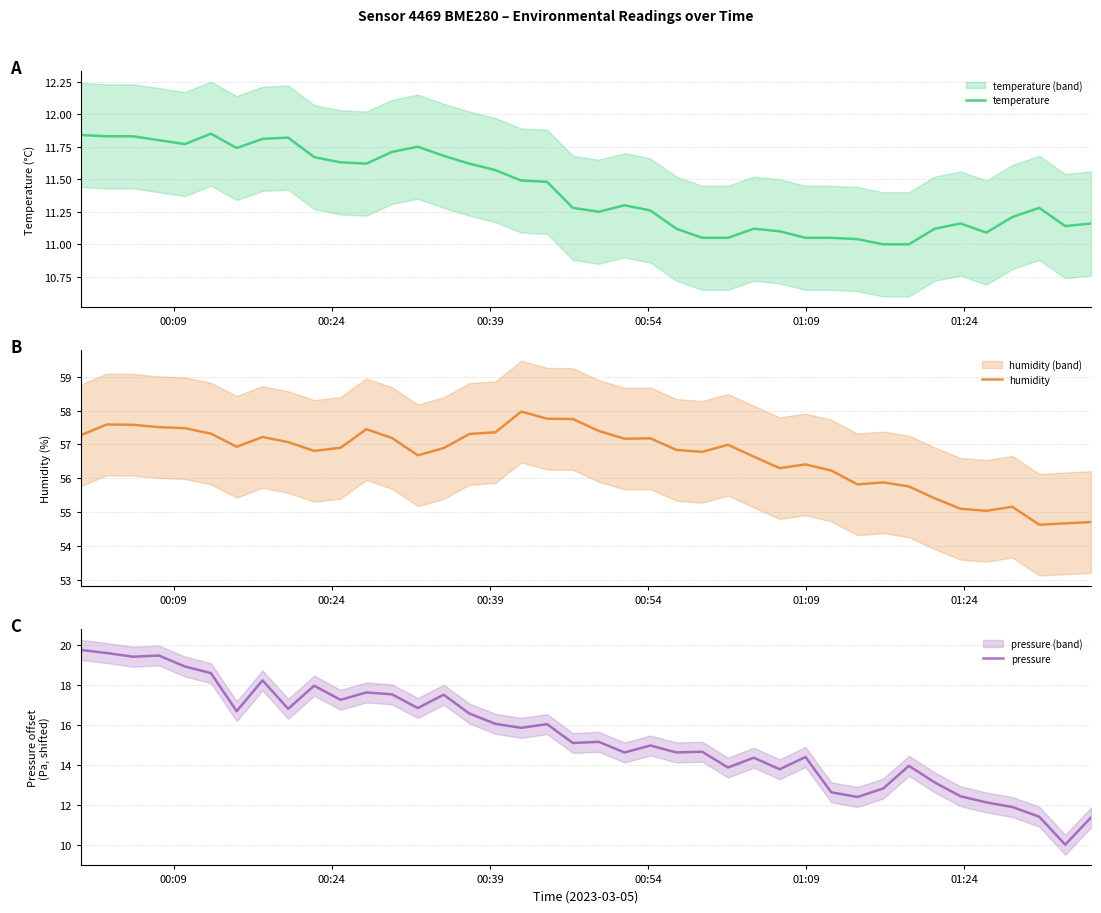

Which series has the largest range (max minus min)?

pressure